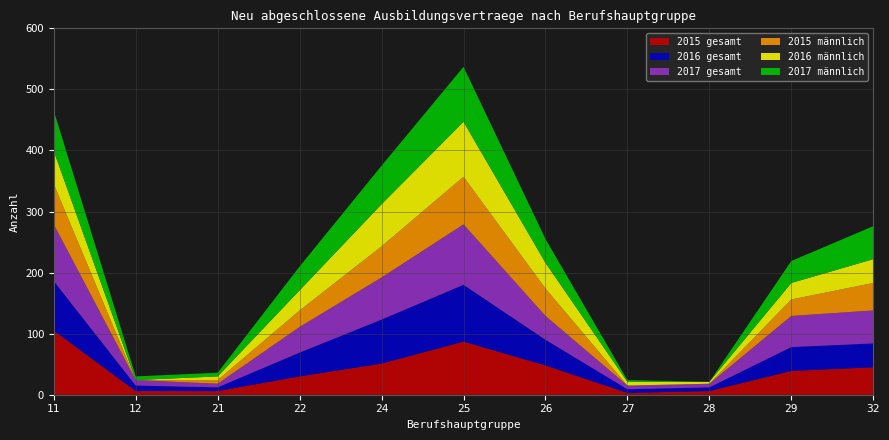

Reading right to left, what are all the values shown in this chart?

2015 gesamt: 32=45	29=39	28=6	27=3	26=48	25=87	24=51	22=30	21=6	12=6	11=105
2016 gesamt: 32=39	29=39	28=6	27=6	26=42	25=93	24=72	22=39	21=6	12=9	11=81
2017 gesamt: 32=54	29=51	28=6	27=6	26=39	25=99	24=69	22=42	21=6	12=9	11=93
2015 männlich: 32=45	29=27	28=0	27=0	26=45	25=78	24=51	22=27	21=6	12=0	11=66
2016 männlich: 32=39	29=27	28=3	27=6	26=42	25=90	24=69	22=33	21=6	12=0	11=54
2017 männlich: 32=54	29=36	28=0	27=3	26=39	25=90	24=63	22=39	21=6	12=6	11=66